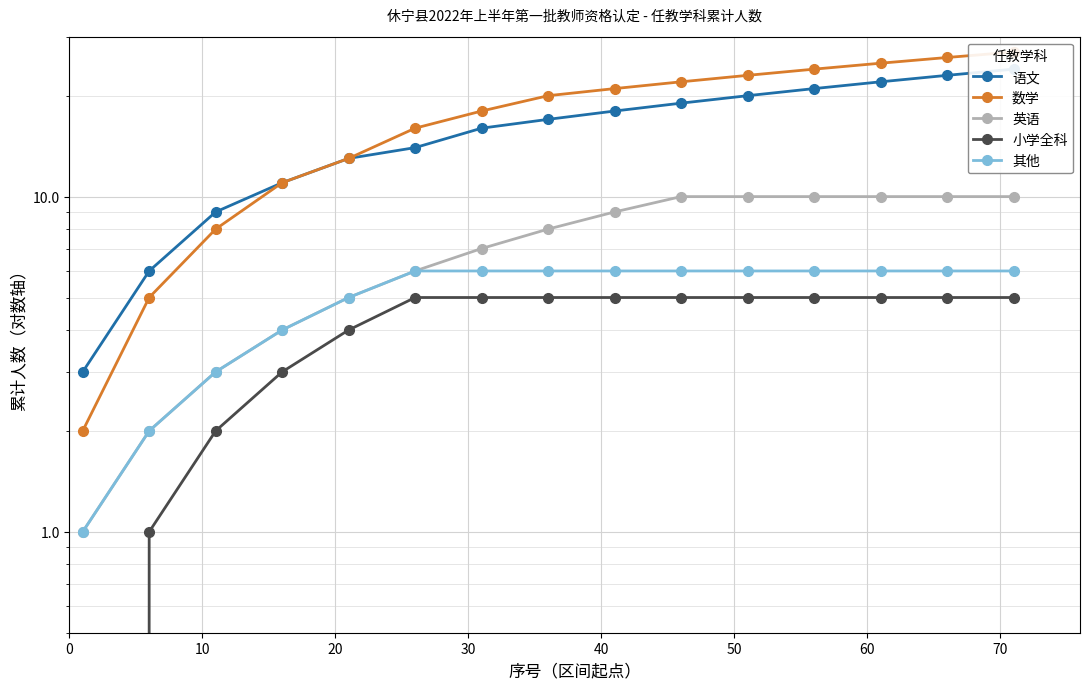

What is the difference between the maximum and second lowest values in the 小学全科 series?

4